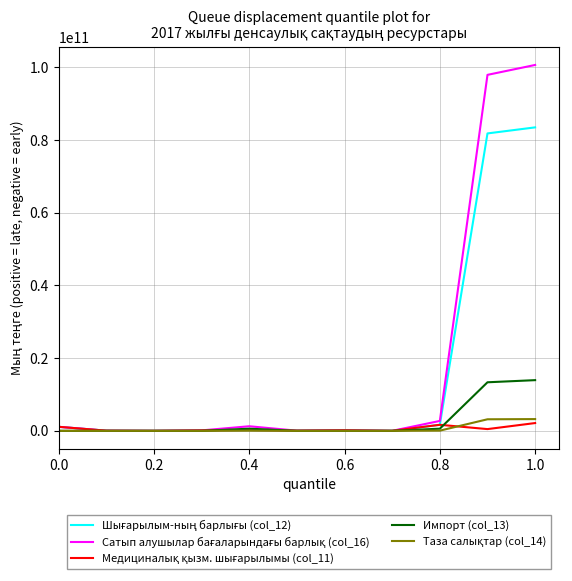

What is the greatest value displayed?

100680852195